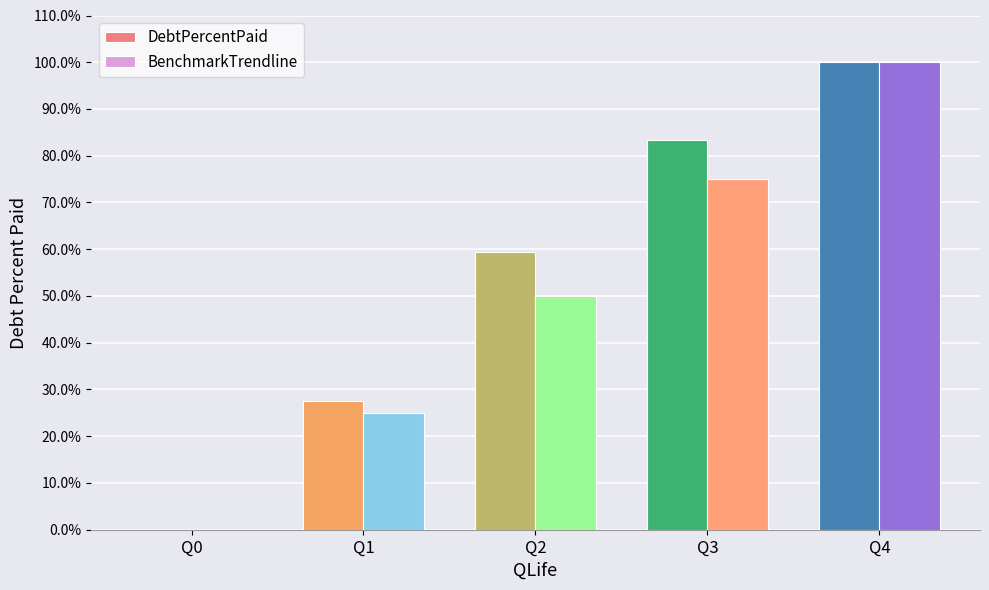

How many distinct data groups are displayed?

2